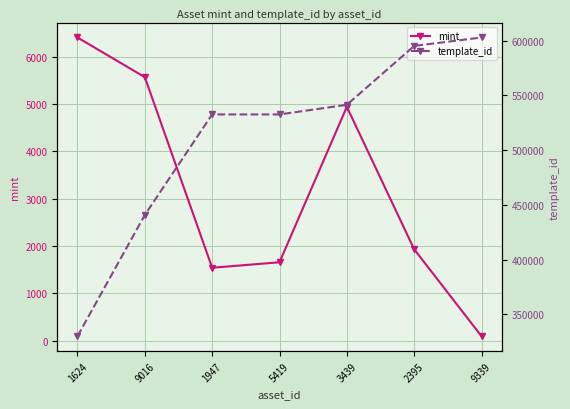

True or false: template_id and mint intersect in this chart.

False